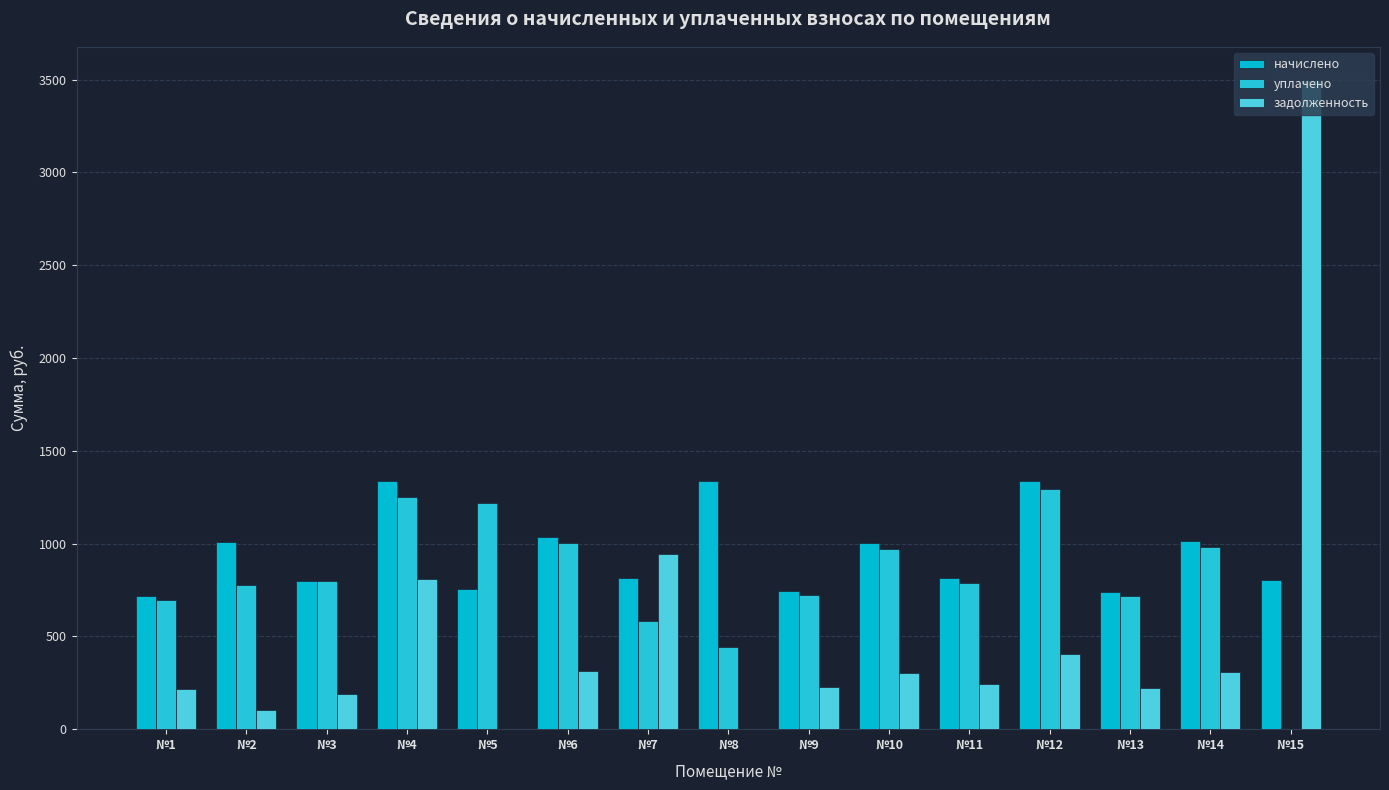

Where is задолженность nearest to the value 1750?

№7